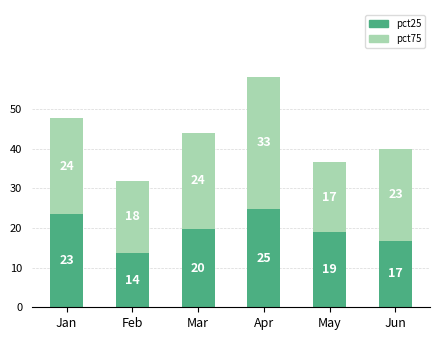

What are all the series names shown in the legend?

pct25, pct75